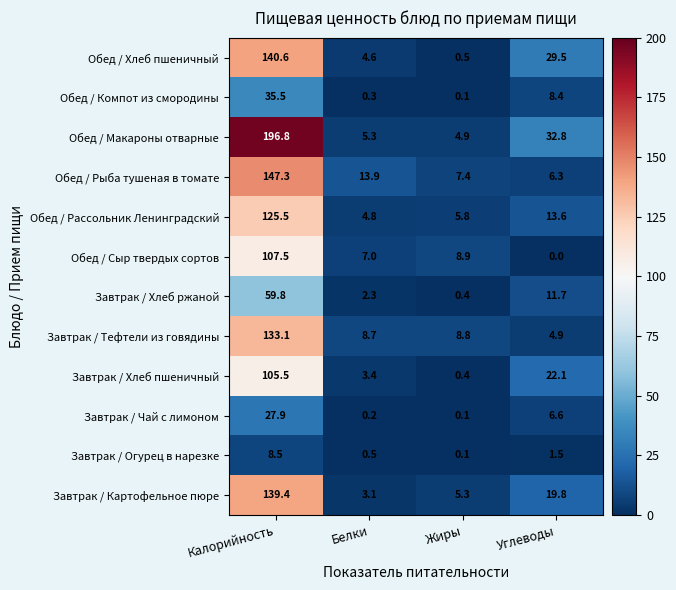

What is the difference between the highest and lowest values at Белки?

13.7